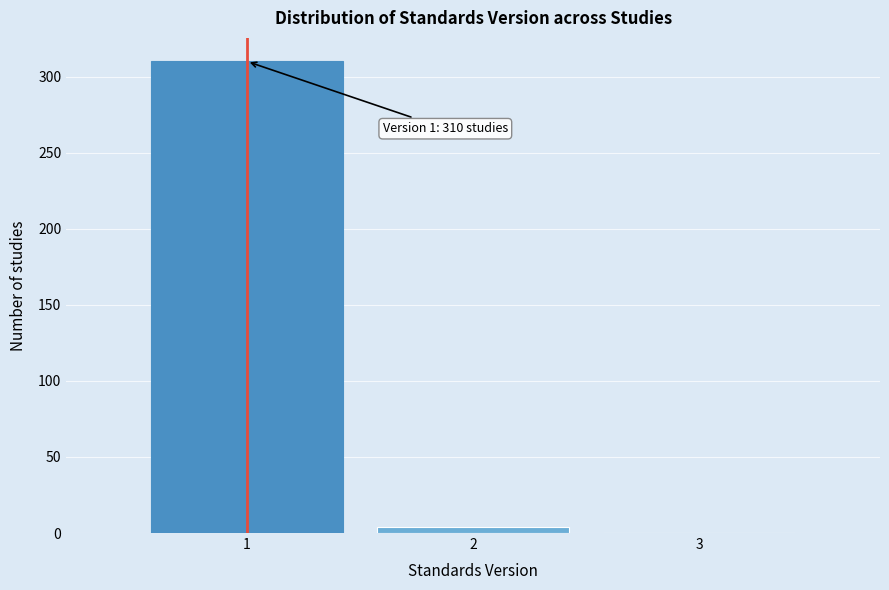

Which range on the x-axis has the tallest bar?

0.5 to 1.5